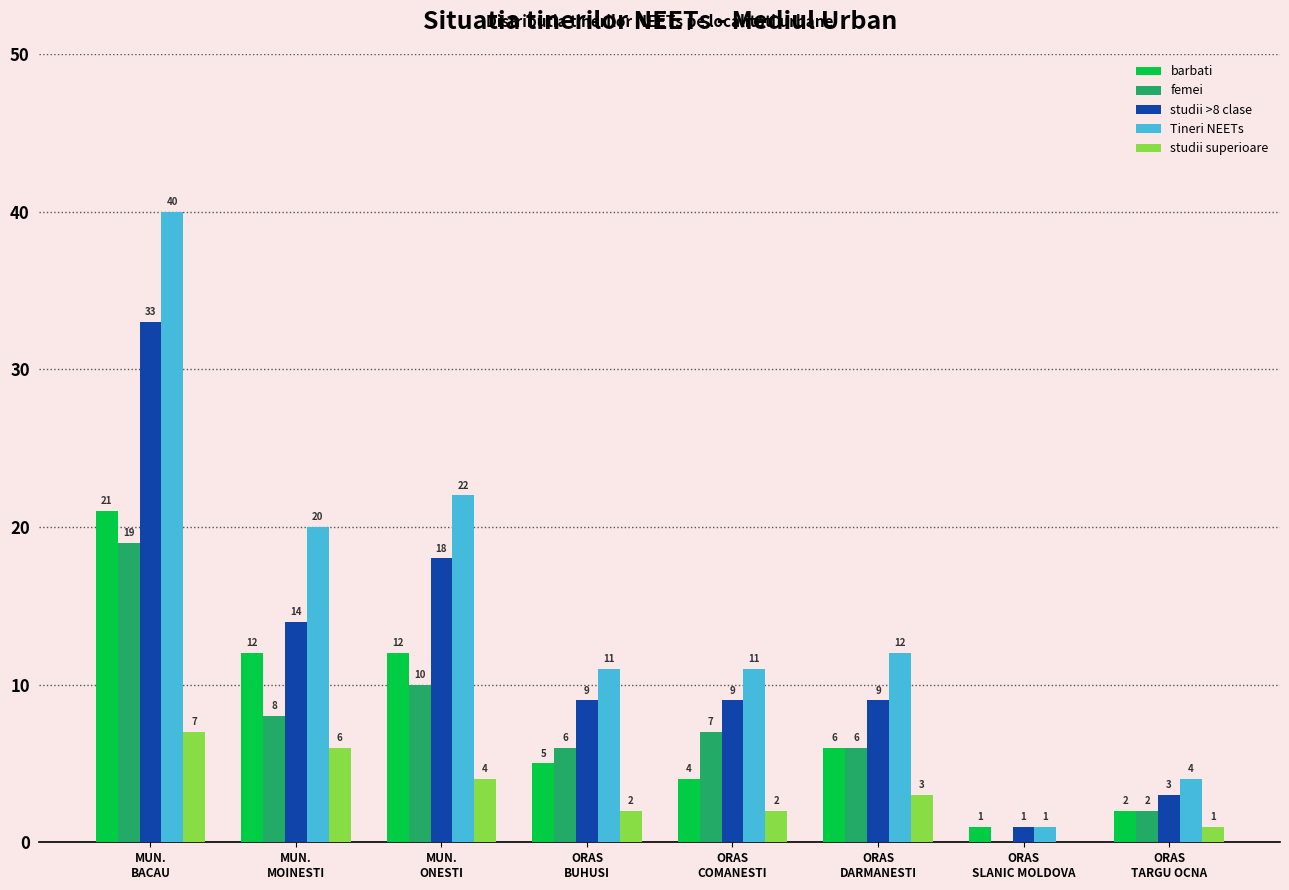

Which series has the largest total across all categories?

Tineri NEETs